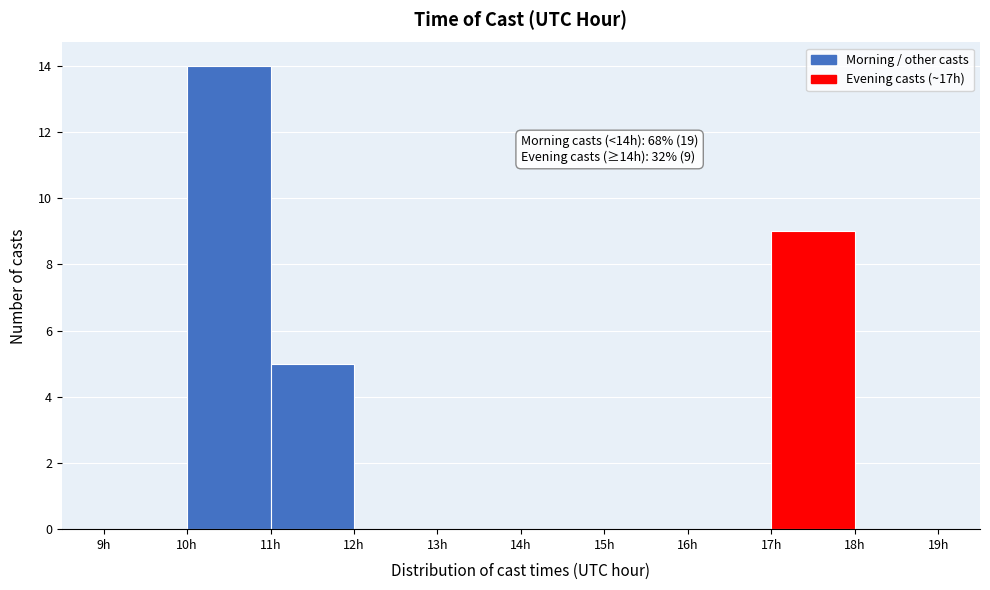

Which range on the x-axis has the tallest bar?

10 to 11